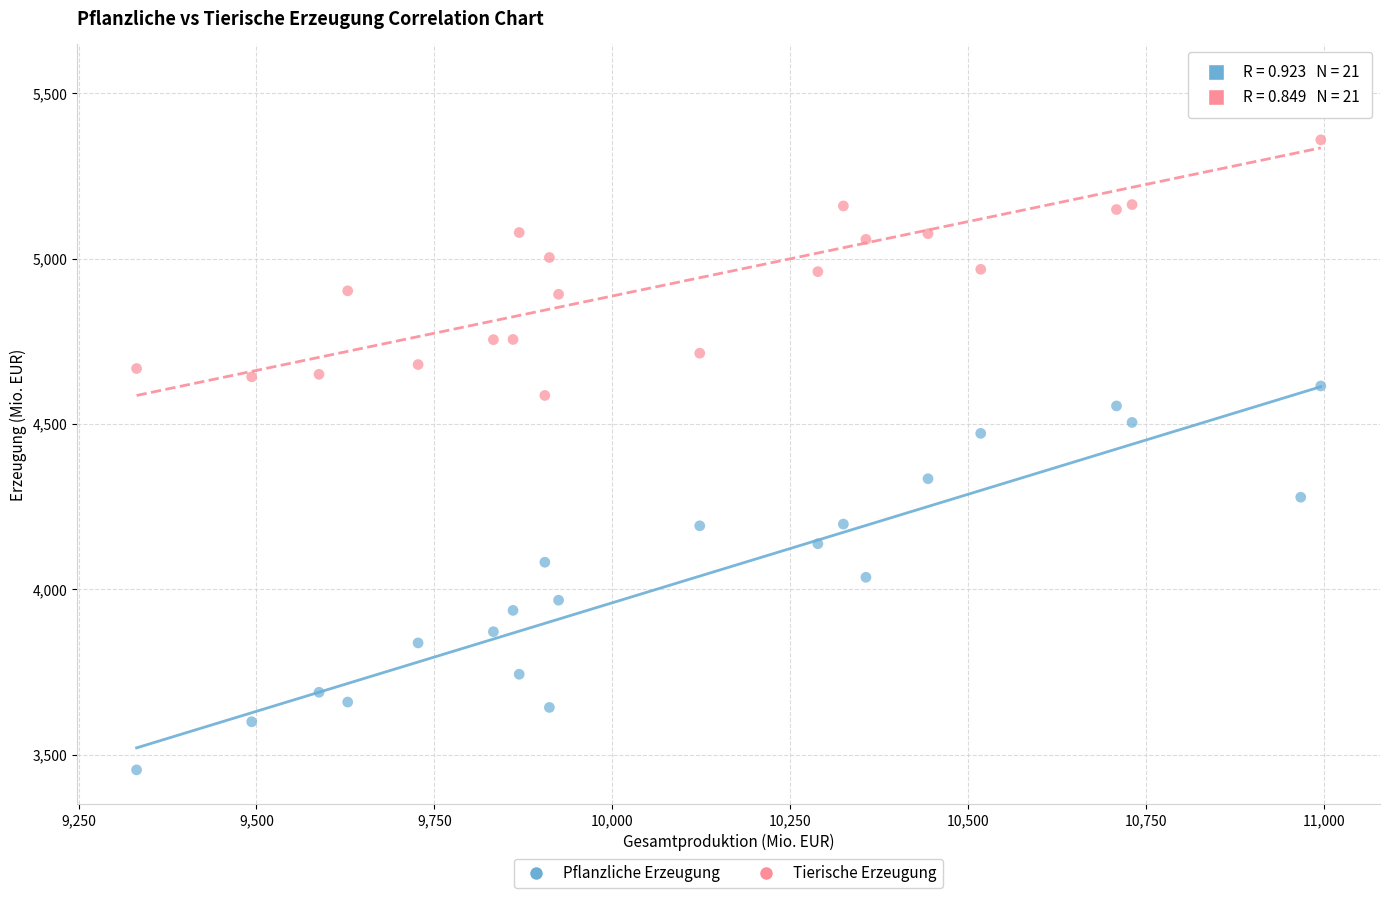

Across all data points, what is the range of X values (max minus min)?

1664.5